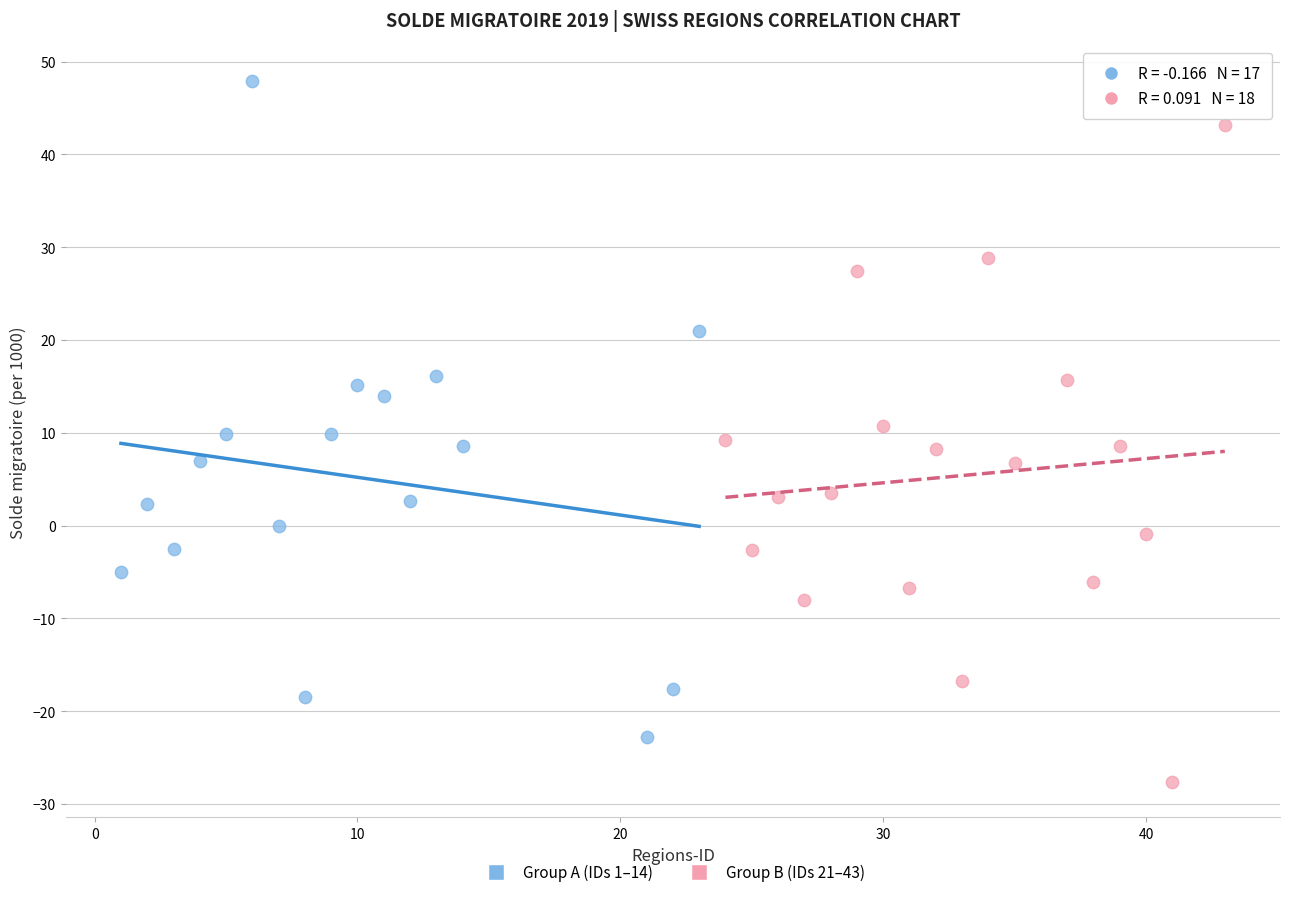

Which series reaches the maximum Y coordinate?

Group A (IDs 1–14)